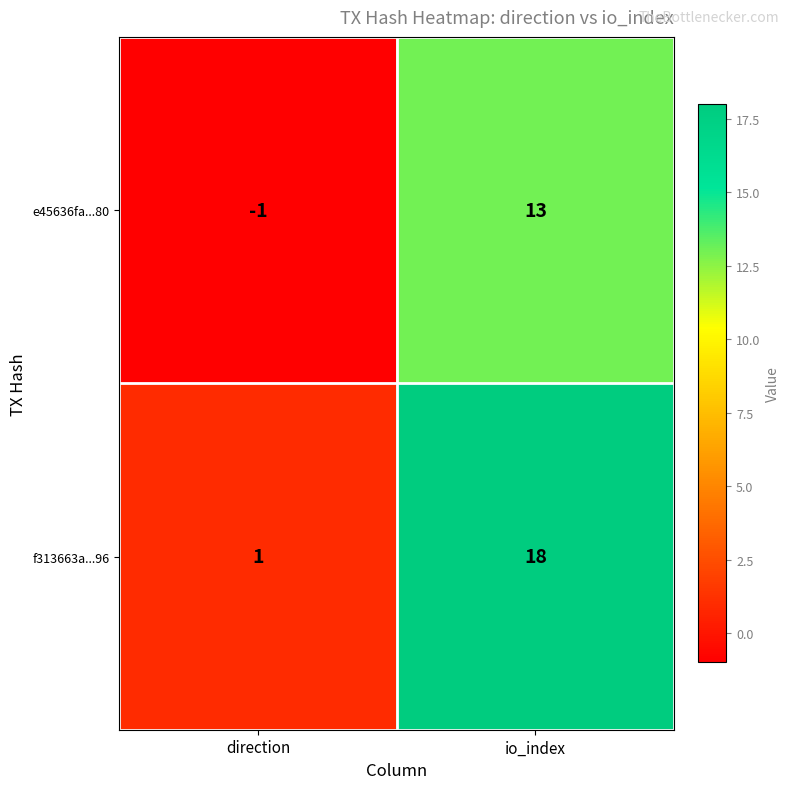

Reading left to right, what are all the values shown in this chart?

e45636fa...80: -1	13
f313663a...96: 1	18